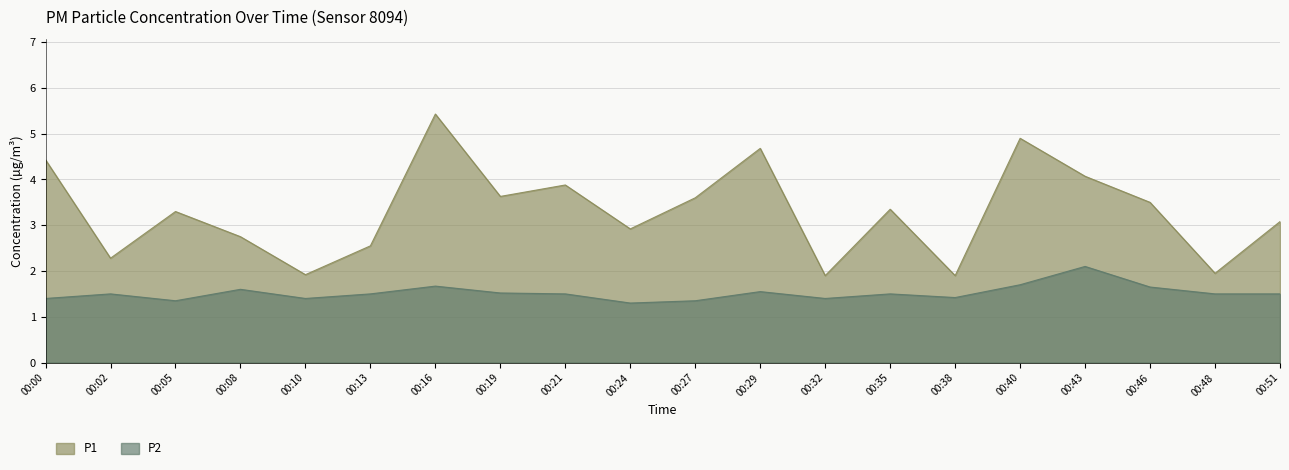

At which category does the chart reach its peak across all series?

00:16